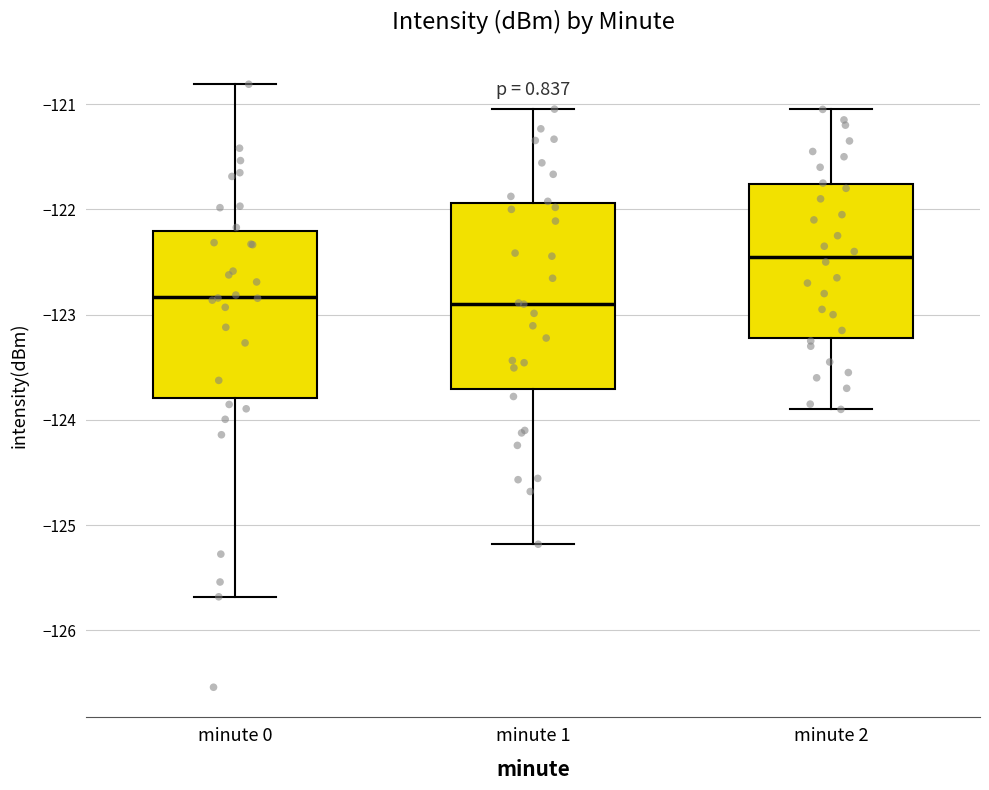

Reading left to right, read every box against the y-axis: the position of its median line, the range the box covers, and the ends of its whiskers. The values are not printed on the chart, so give them approximately, as read against the axis.

minute 0: median -122.8, box -123.8 to -122.2, whiskers -125.7 to -120.8
minute 1: median -122.9, box -123.7 to -121.9, whiskers -125.2 to -121.0
minute 2: median -122.4, box -123.2 to -121.8, whiskers -123.9 to -121.0